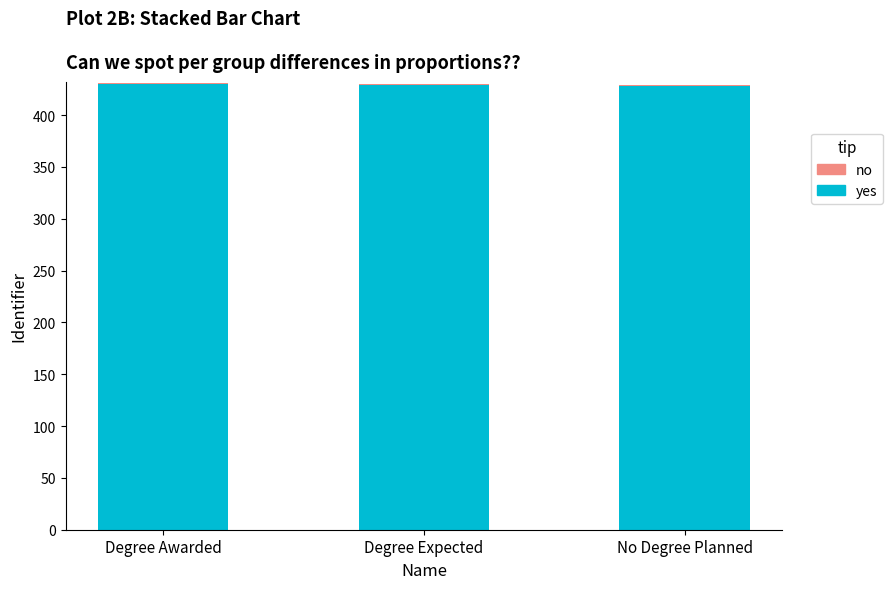

What is the sum of all yes values?

1287